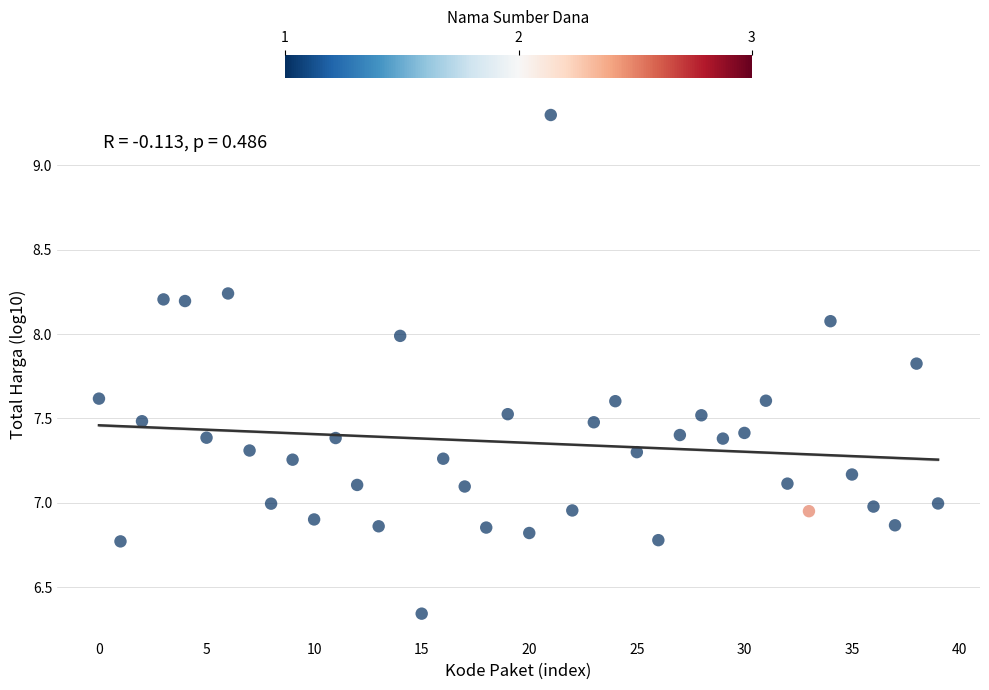

What is the range of Y values (max minus min)?

3.0